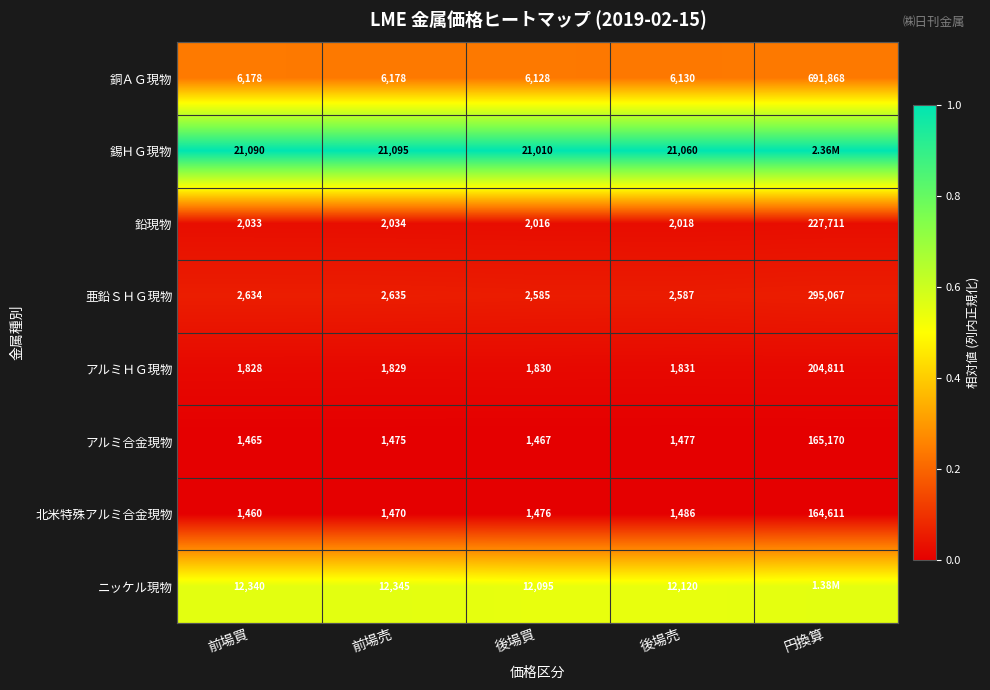

Which category has the lowest value in the 北米特殊アルミ合金現物 series?

前場買